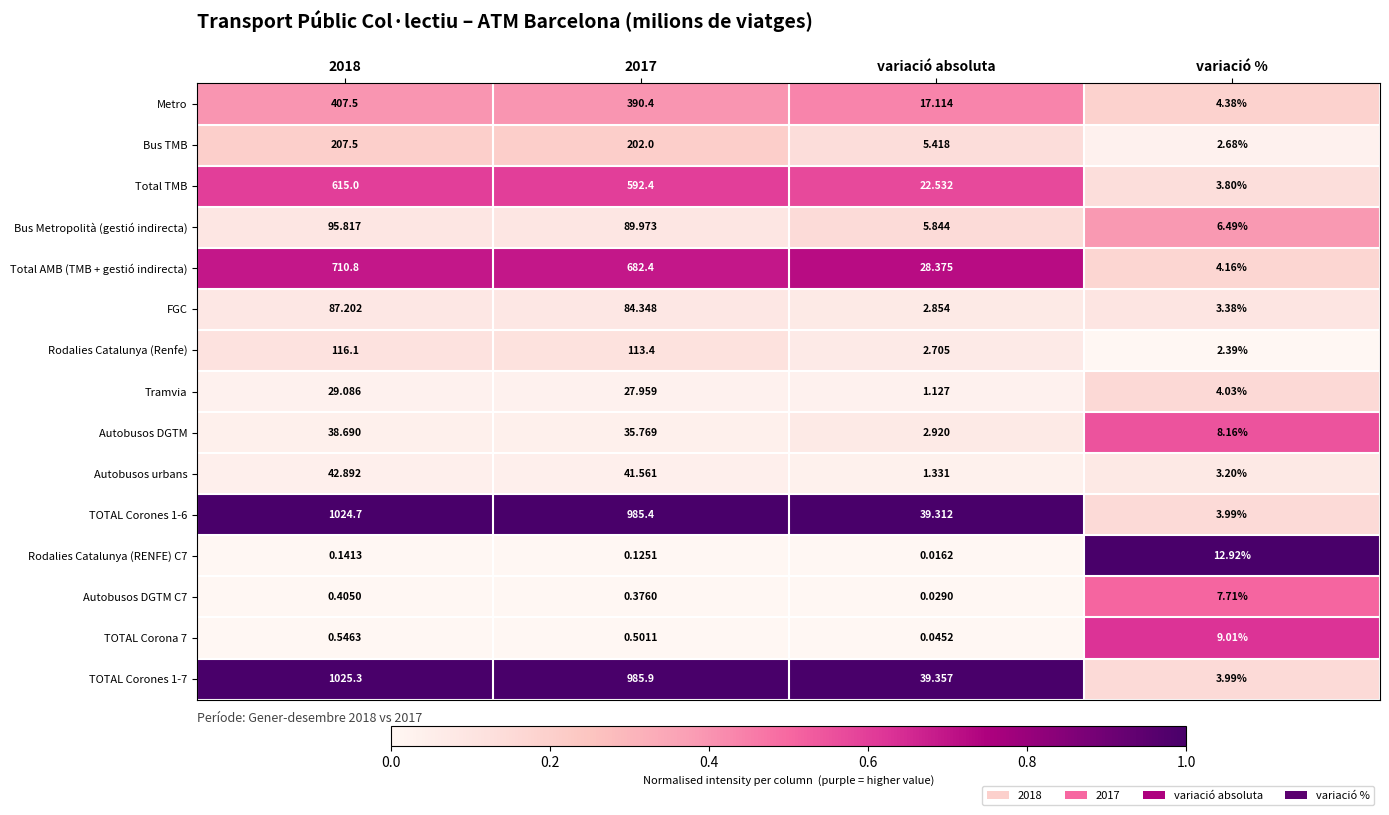

At which label is Autobusos urbans closest to 22?

variació %